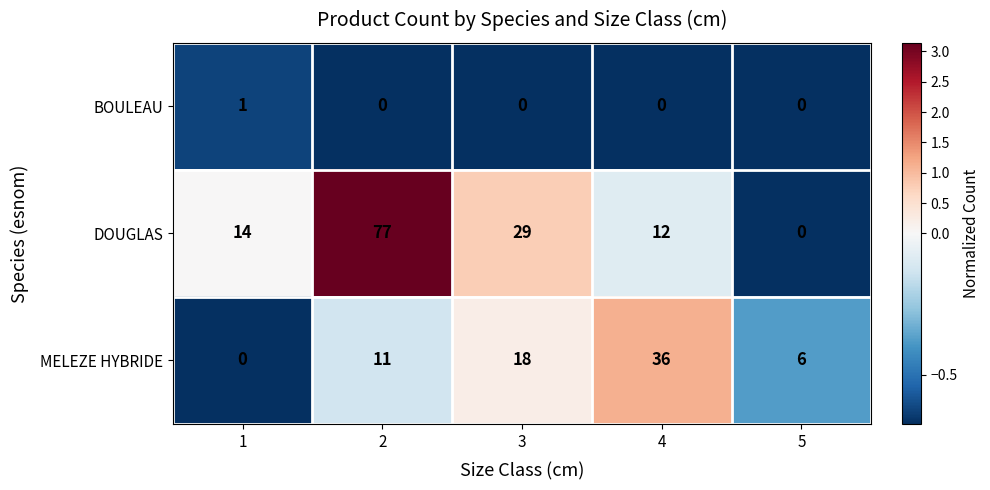

Count the BOULEAU values in the range 0 to 1.

5